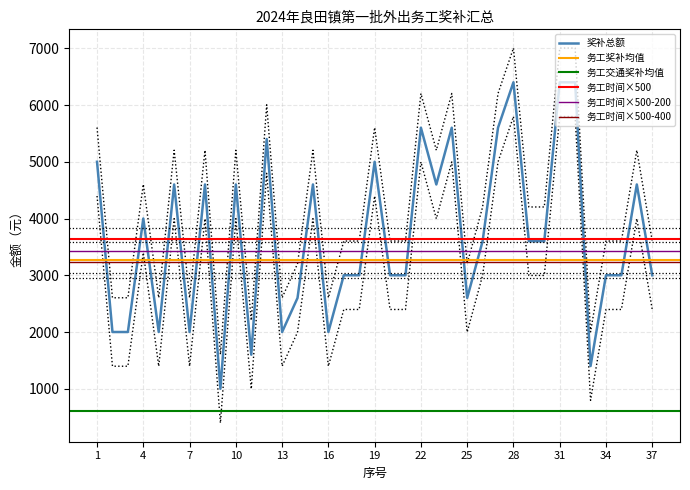

What is the difference between the 奖补总额 values at 2 and 20?

1000